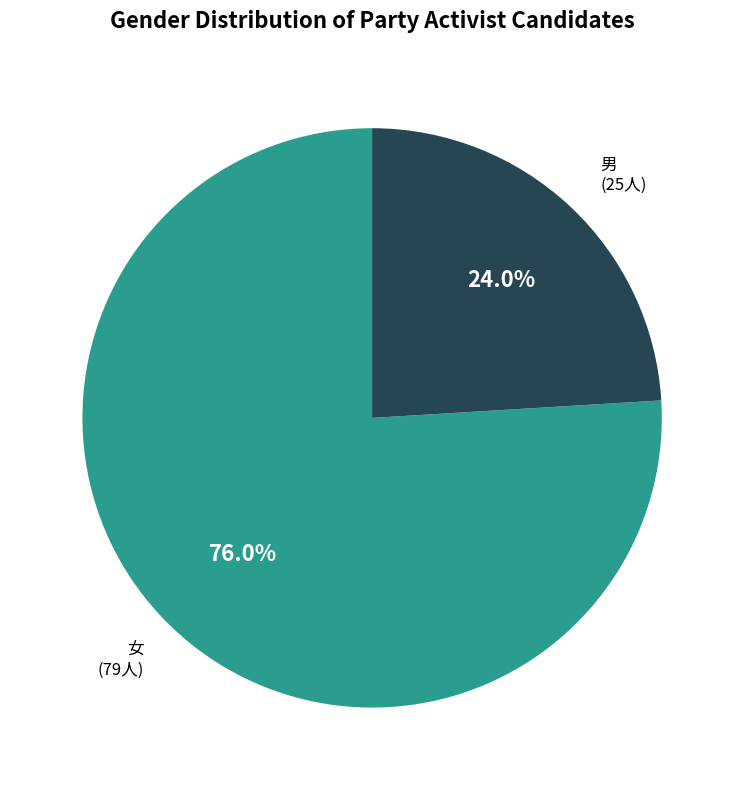

To the nearest percent, what percentage of the pie is 男?

24%